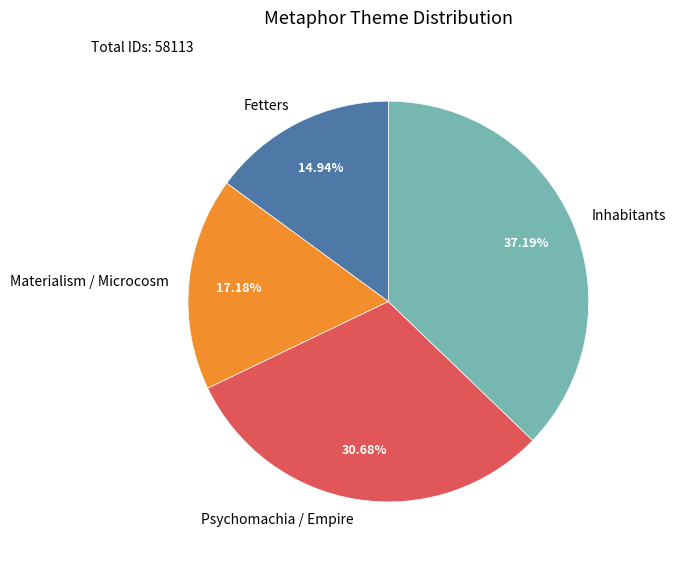

Between Psychomachia / Empire and Fetters, which is larger?

Psychomachia / Empire